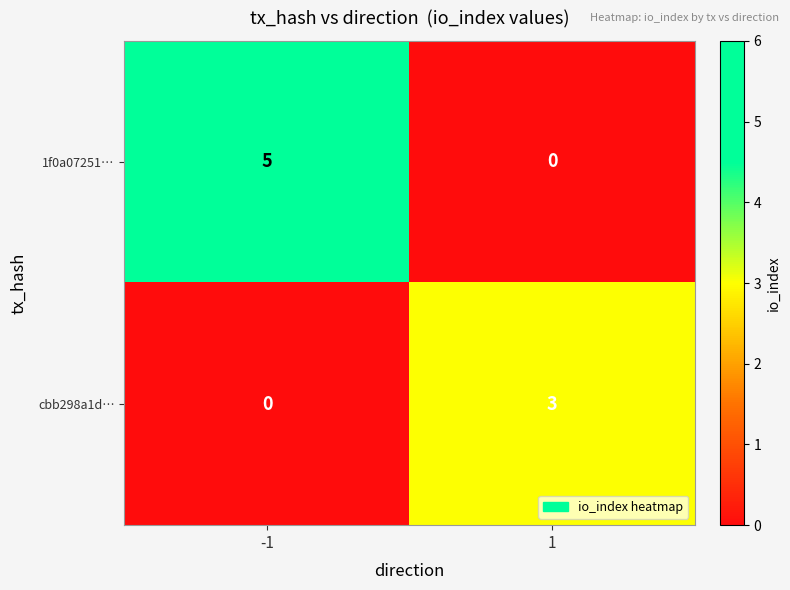

Which series has the largest range (max minus min)?

1f0a07251…